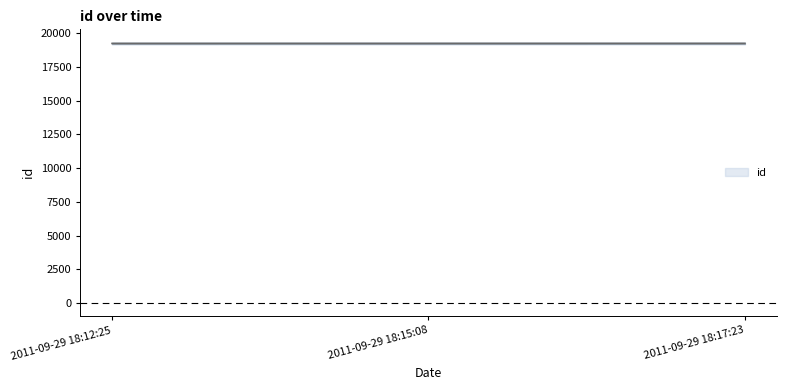

Count the values in the range 19246 to 19248.

3